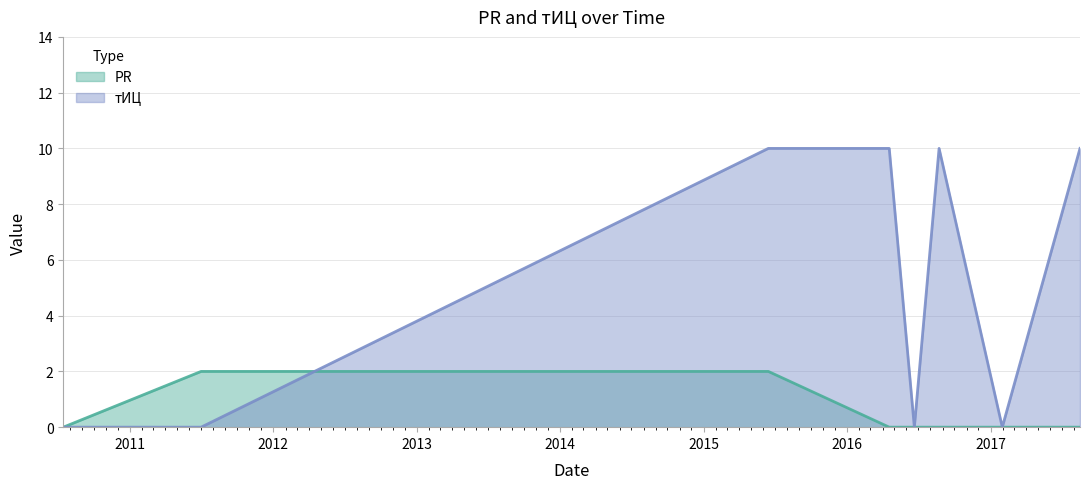

What is the difference between the highest and lowest values at 2016-04-18?

10